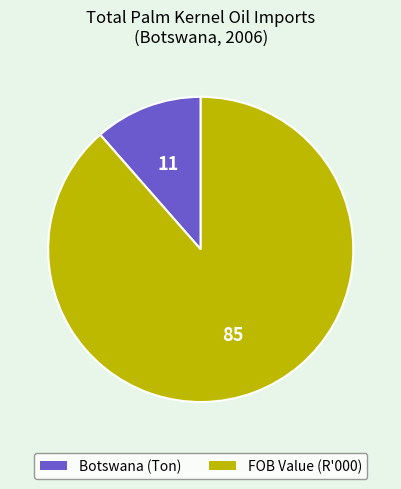

Does any single category account for the majority?

Yes